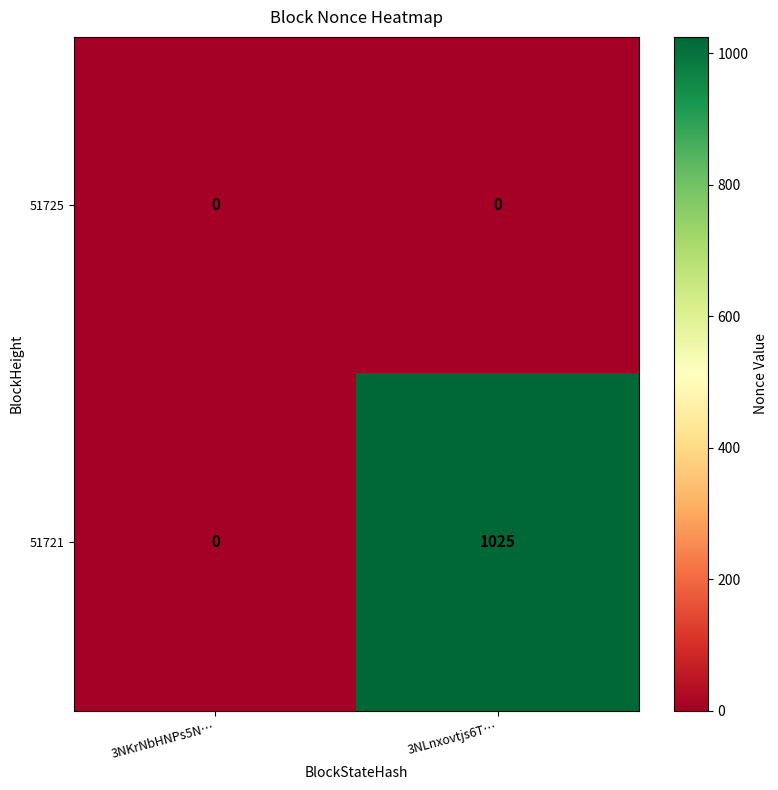

At which category is the sum across all series the highest?

3NLnxovtjs6T…